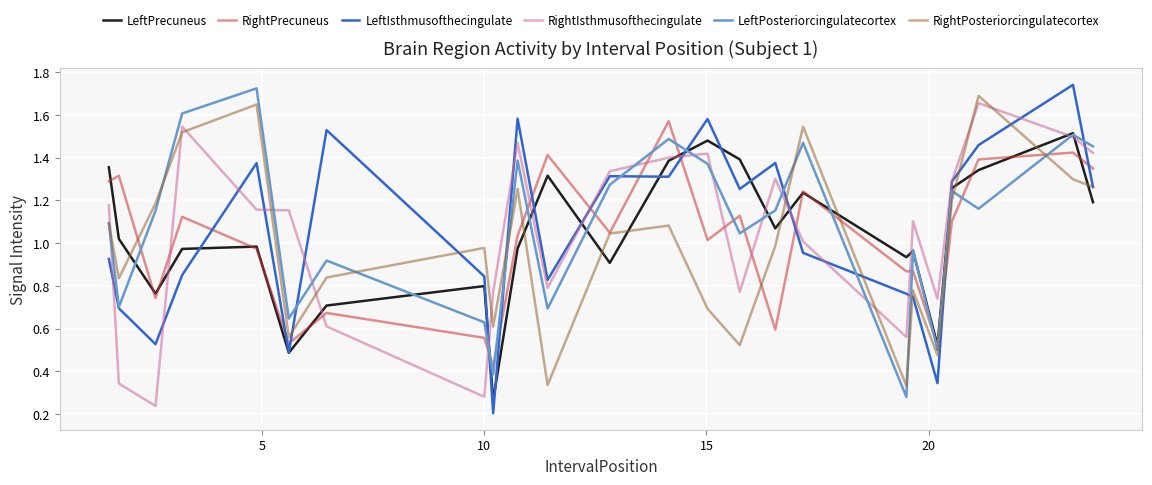

How many intersections are there between RightPrecuneus and RightIsthmusofthecingulate?

11